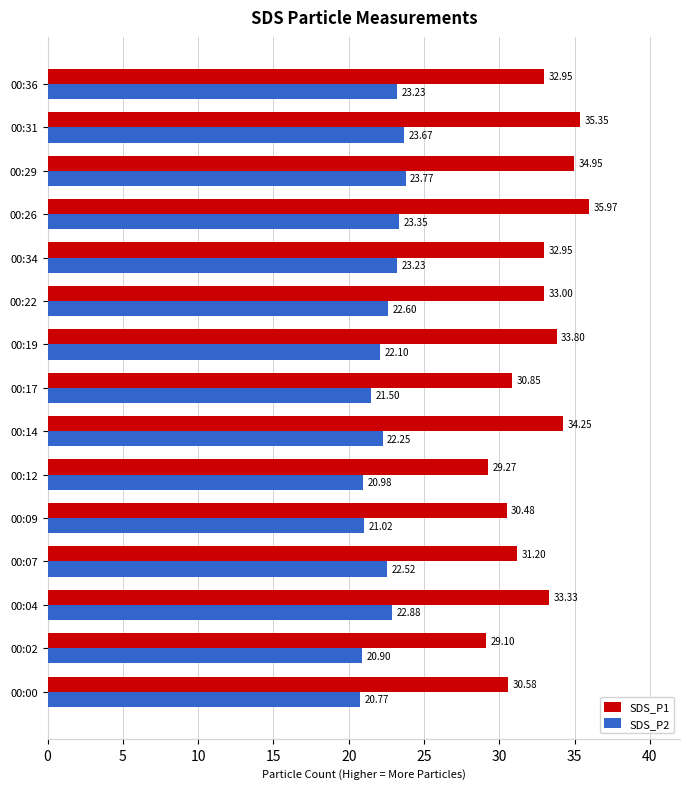

List the series in order of their peak value, lowest first.

SDS_P2, SDS_P1